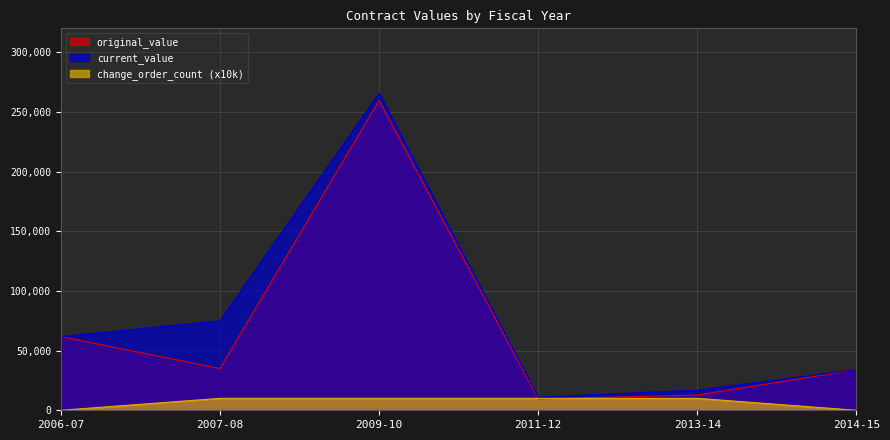

At which label does current_value reach its peak?

2009-10